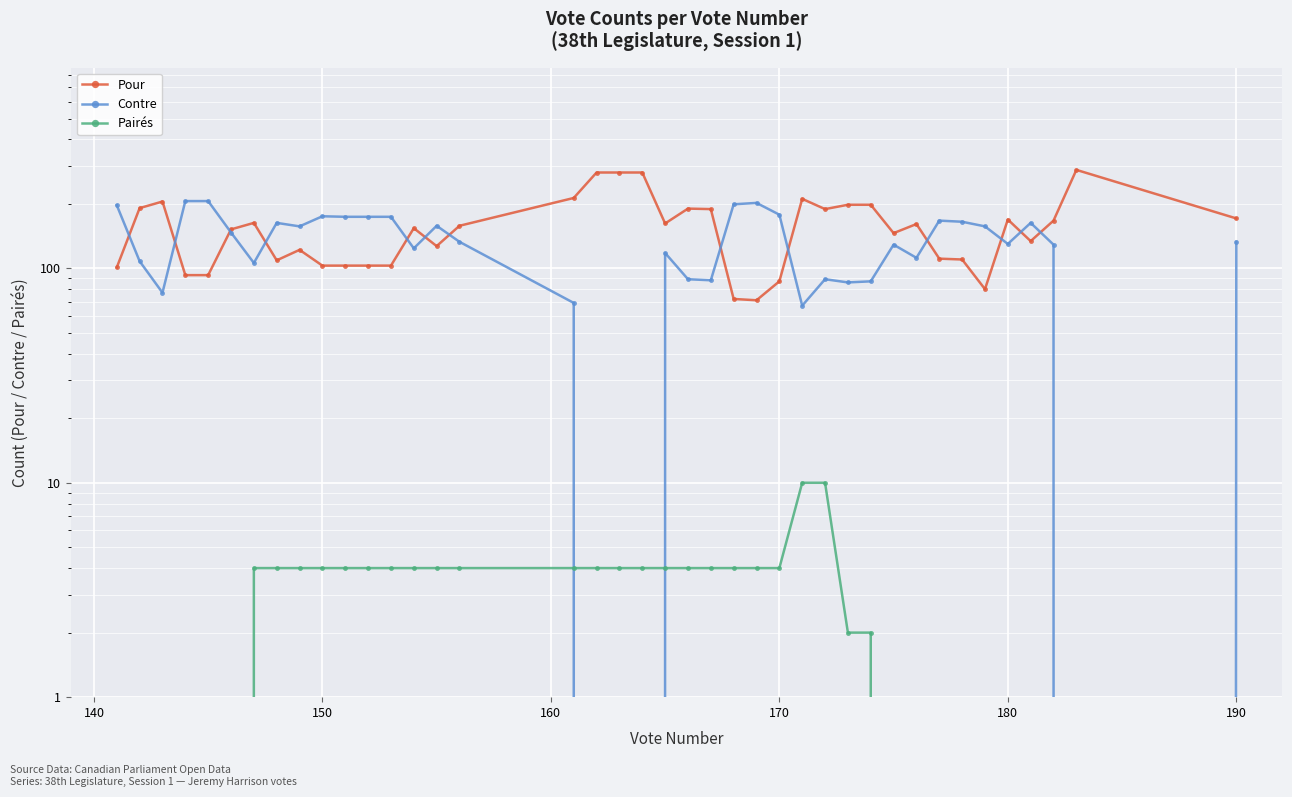

The Contre series shows 59 at 180. True or false?

False